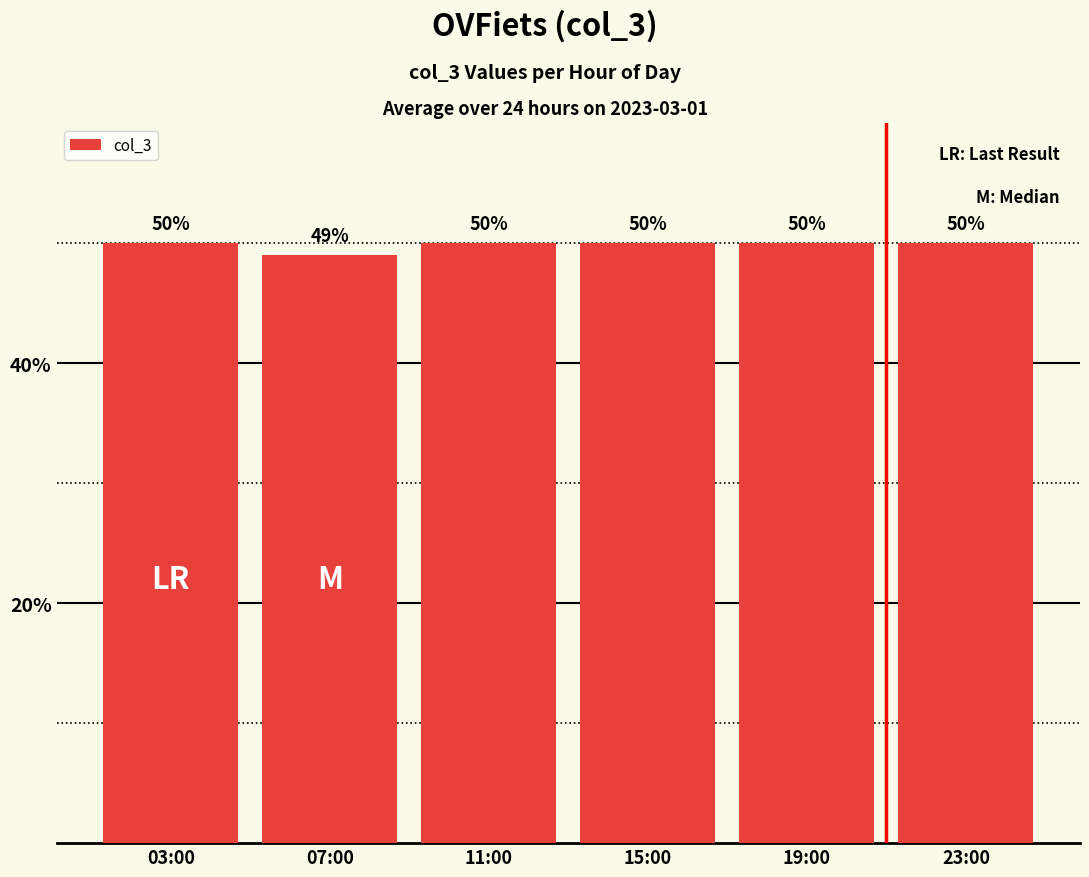

What is the label of the 6th bar from the right?

03:00